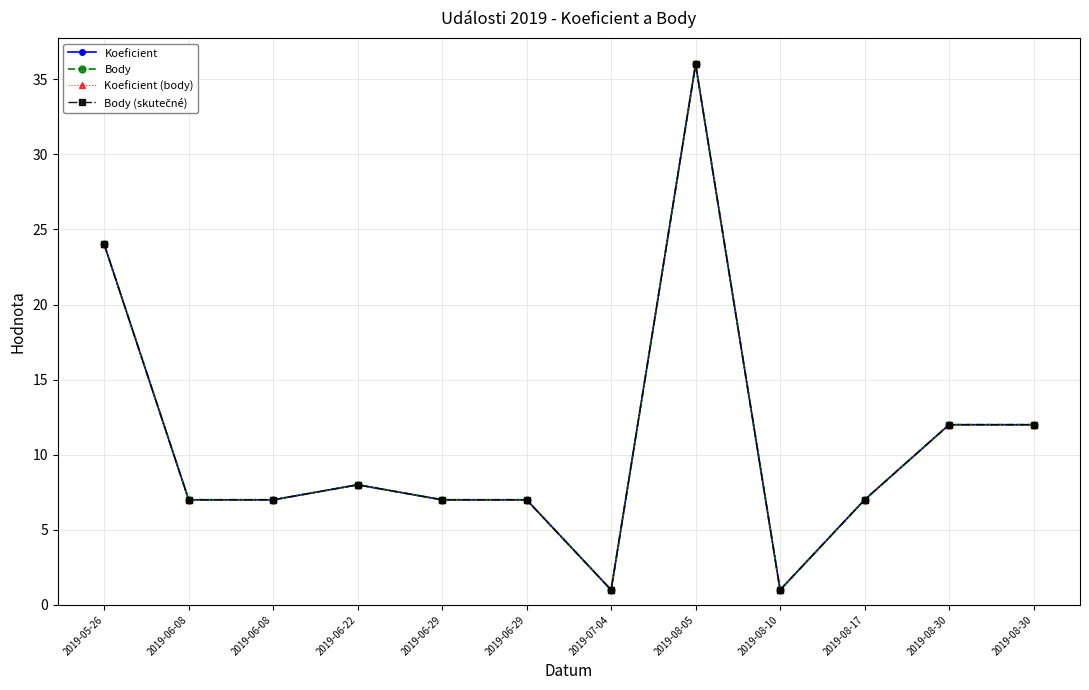

Which series changed the most between 2019-06-29 and 2019-08-05?

Koeficient